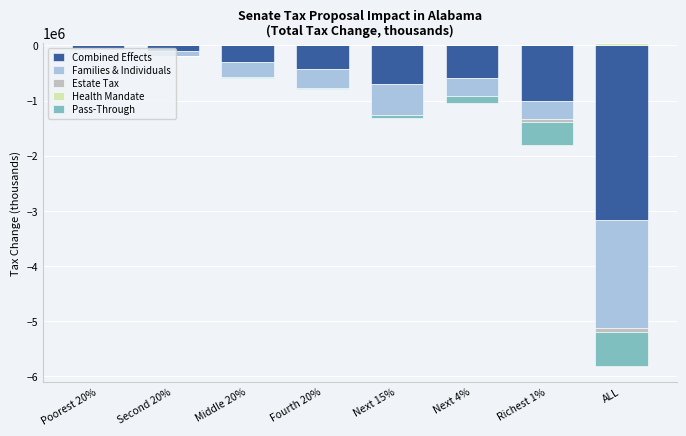

What is the sum of all Health Mandate values?

94200